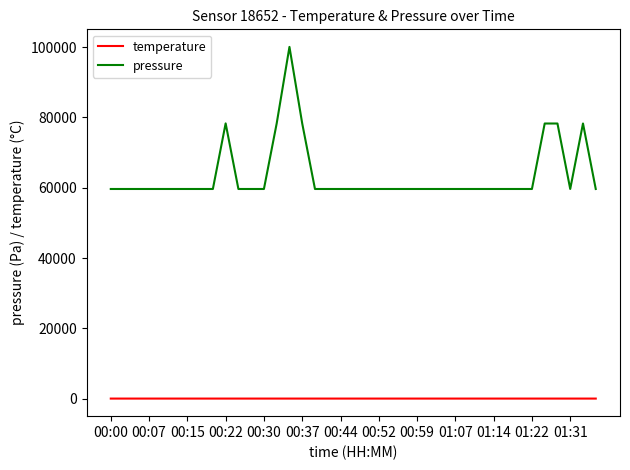

What are all the series names shown in the legend?

temperature, pressure